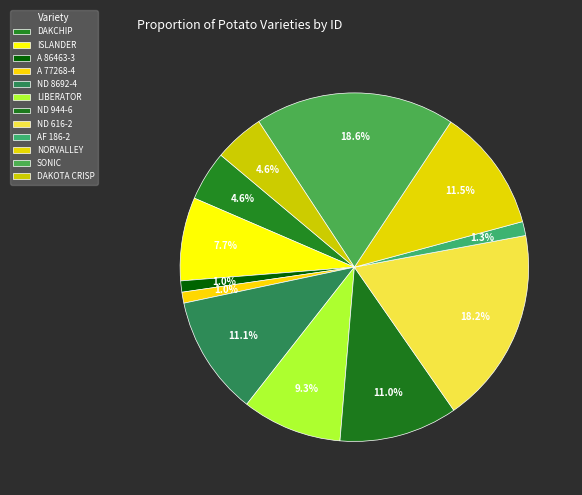

How many slices are in this pie chart?

12